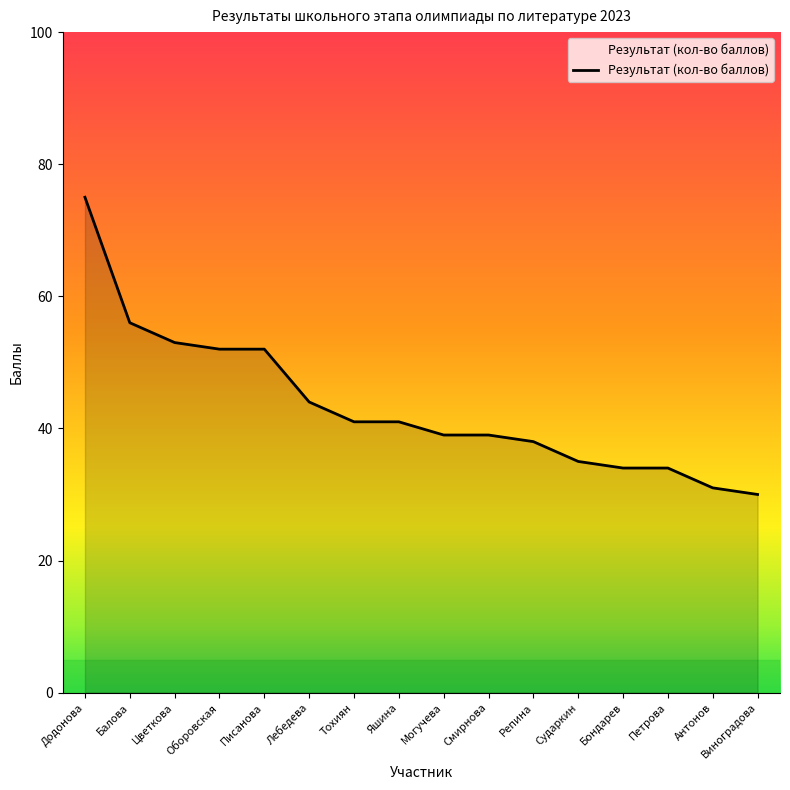

Approximately how many times larger is the value at Антонов compared to Тохиян?

0.8